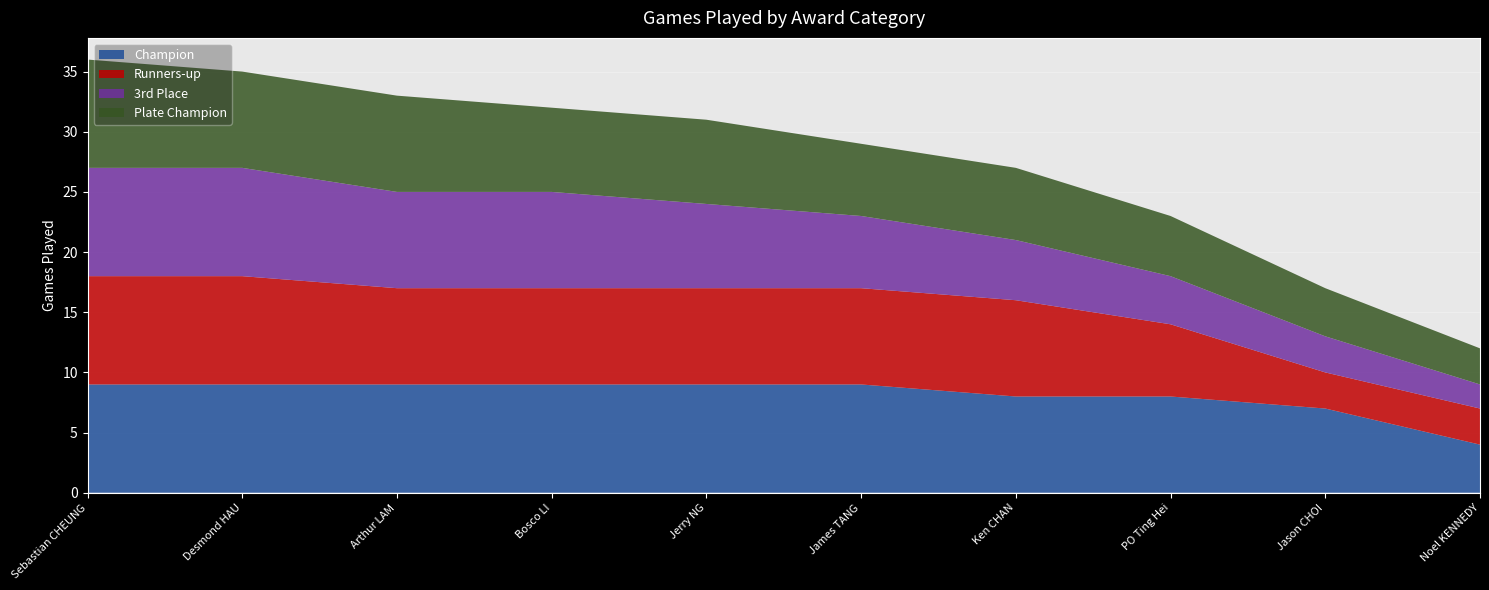

Reading right to left, what are all the values shown in this chart?

Champion: Noel KENNEDY=4	Jason CHOI=7	PO Ting Hei=8	Ken CHAN=8	James TANG=9	Jerry NG=9	Bosco LI=9	Arthur LAM=9	Desmond HAU=9	Sebastian CHEUNG=9
Runners-up: Noel KENNEDY=3	Jason CHOI=3	PO Ting Hei=6	Ken CHAN=8	James TANG=8	Jerry NG=8	Bosco LI=8	Arthur LAM=8	Desmond HAU=9	Sebastian CHEUNG=9
3rd Place: Noel KENNEDY=2	Jason CHOI=3	PO Ting Hei=4	Ken CHAN=5	James TANG=6	Jerry NG=7	Bosco LI=8	Arthur LAM=8	Desmond HAU=9	Sebastian CHEUNG=9
Plate Champion: Noel KENNEDY=3	Jason CHOI=4	PO Ting Hei=5	Ken CHAN=6	James TANG=6	Jerry NG=7	Bosco LI=7	Arthur LAM=8	Desmond HAU=8	Sebastian CHEUNG=9